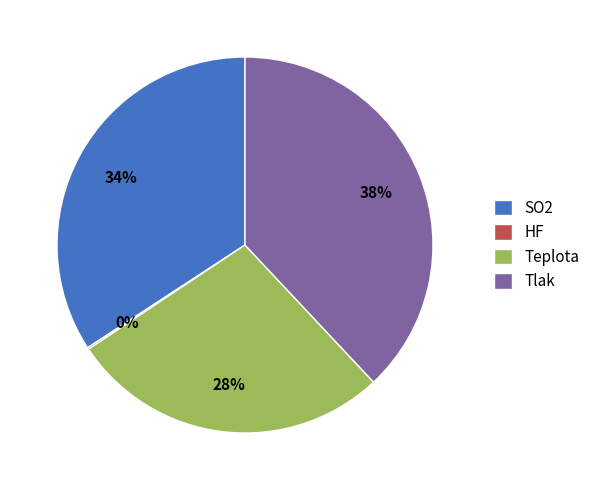

To the nearest percent, what is the difference between the largest and smallest slice percentages?

38%